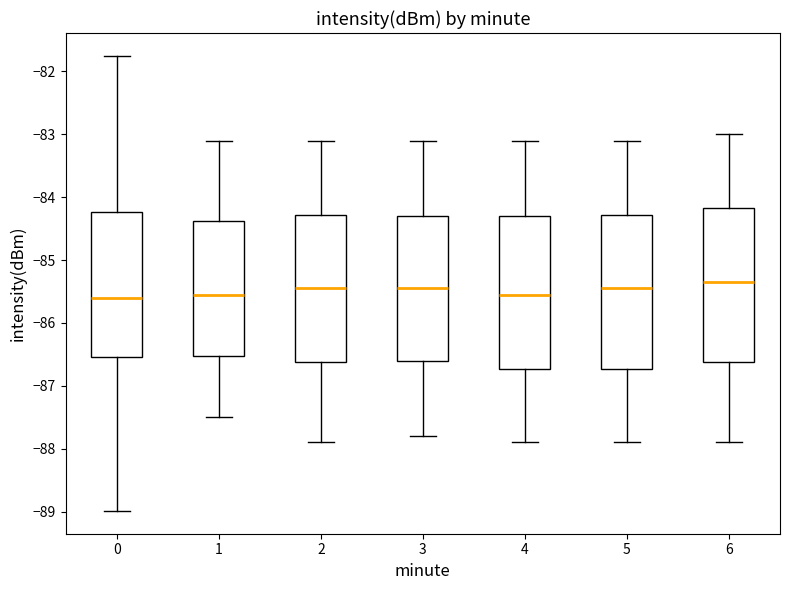

Reading left to right, transcribe this box plot: for each box, give where its median line is, the range the box spans, and where its two whiskers end, as read against the y-axis. The values are not printed on the chart, so give them approximately, as read against the axis.

0: median -85.6, box -86.5 to -84.2, whiskers -89.0 to -81.7
1: median -85.5, box -86.5 to -84.4, whiskers -87.5 to -83.1
2: median -85.4, box -86.6 to -84.3, whiskers -87.9 to -83.1
3: median -85.4, box -86.6 to -84.3, whiskers -87.8 to -83.1
4: median -85.5, box -86.7 to -84.3, whiskers -87.9 to -83.1
5: median -85.4, box -86.7 to -84.3, whiskers -87.9 to -83.1
6: median -85.3, box -86.6 to -84.2, whiskers -87.9 to -83.0